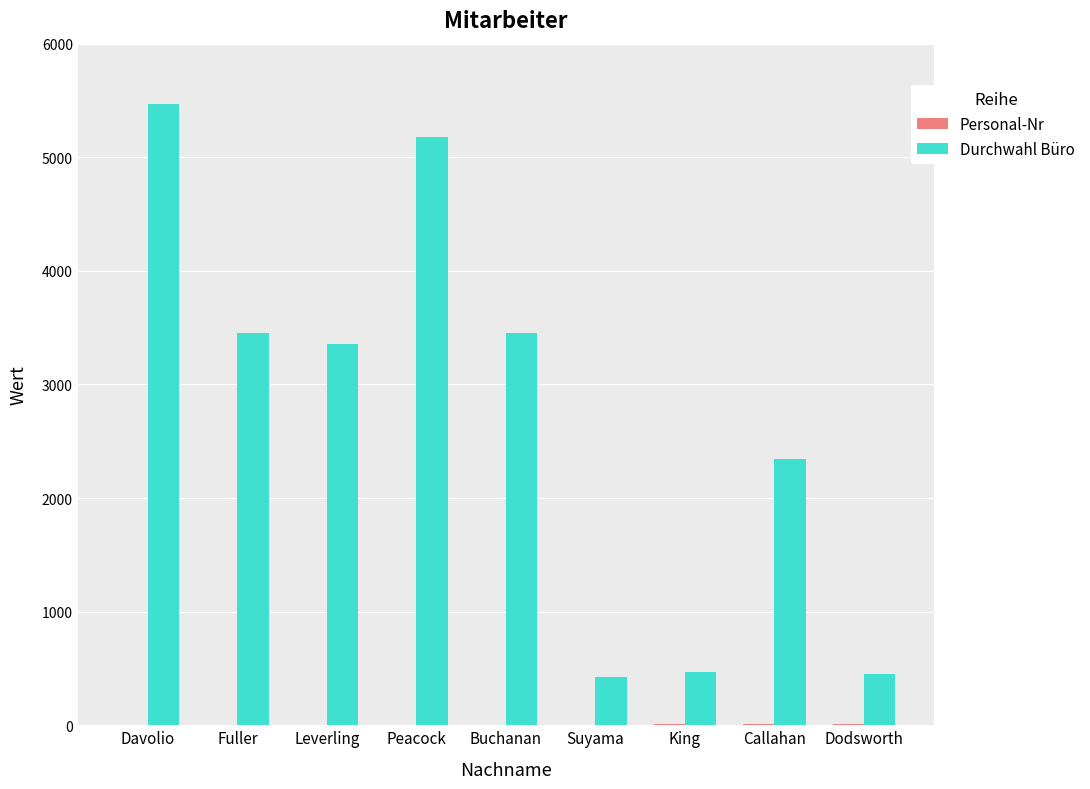

Which series changed the most between Buchanan and King?

Durchwahl Büro